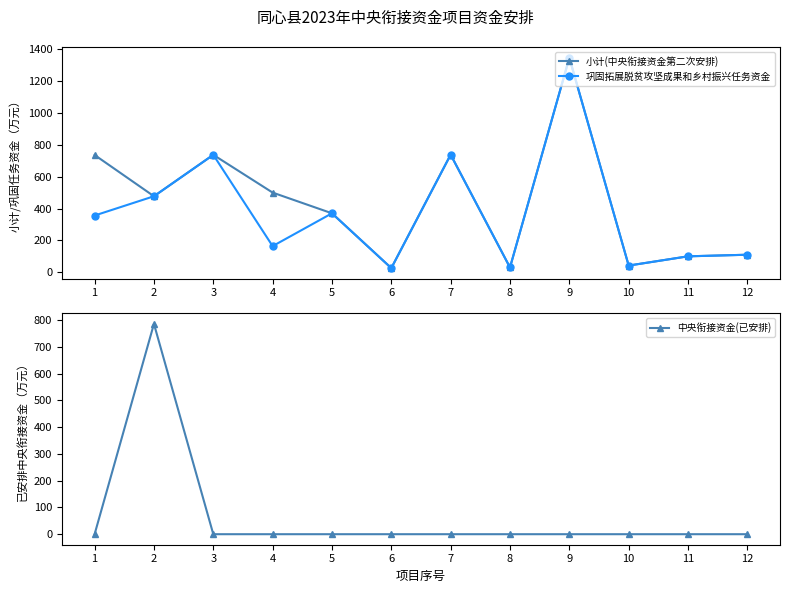

How many interior local peaks does the 中央衔接资金(已安排) series have?

1